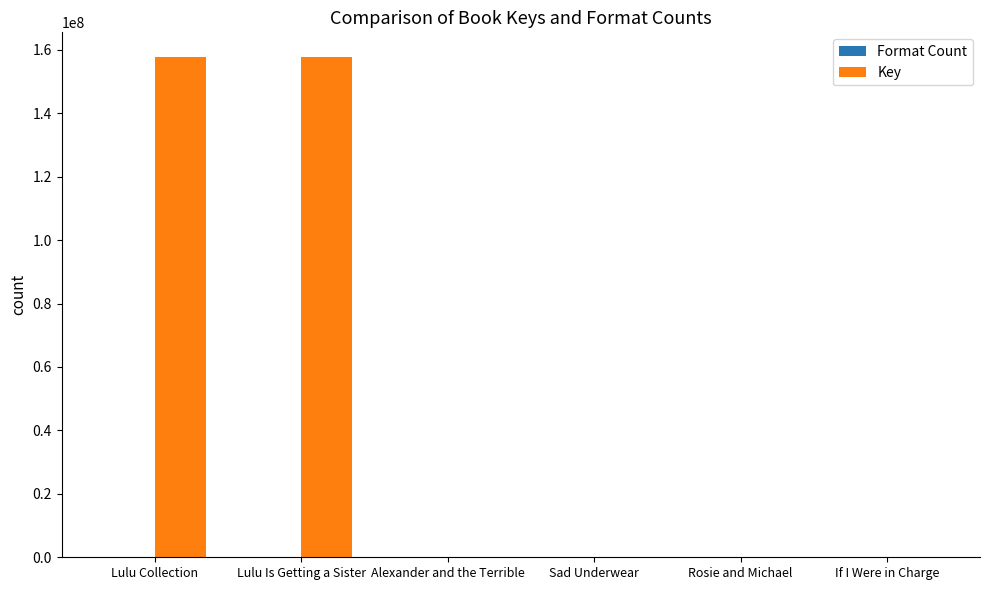

What is the maximum value shown in the chart?

157621984